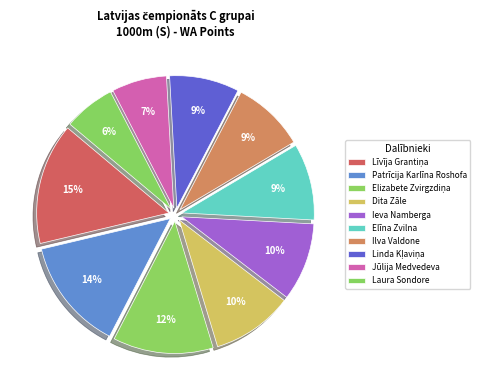

To the nearest percent, what is the average slice percentage?

10%